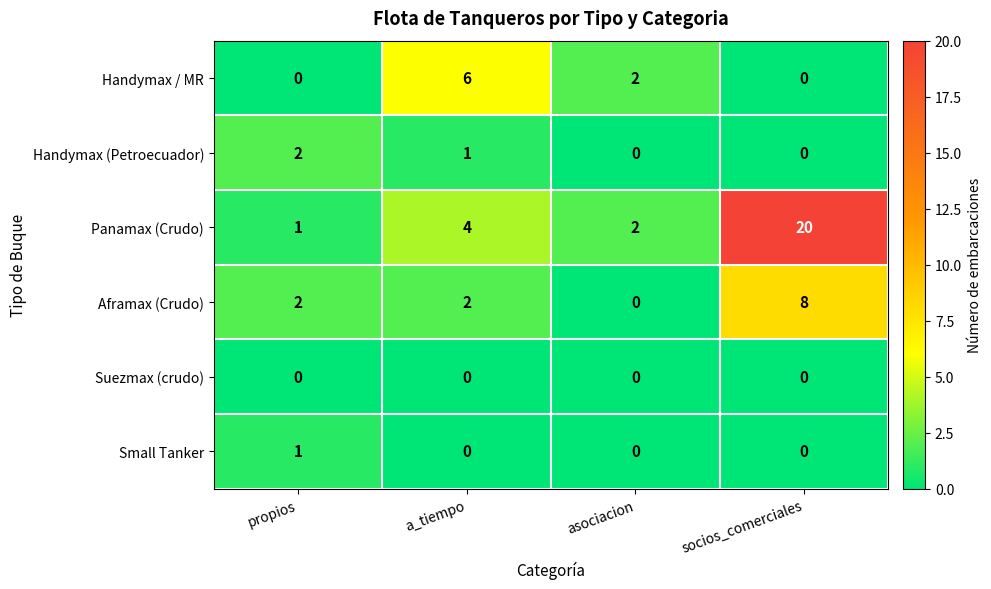

What is the greatest value displayed?

20